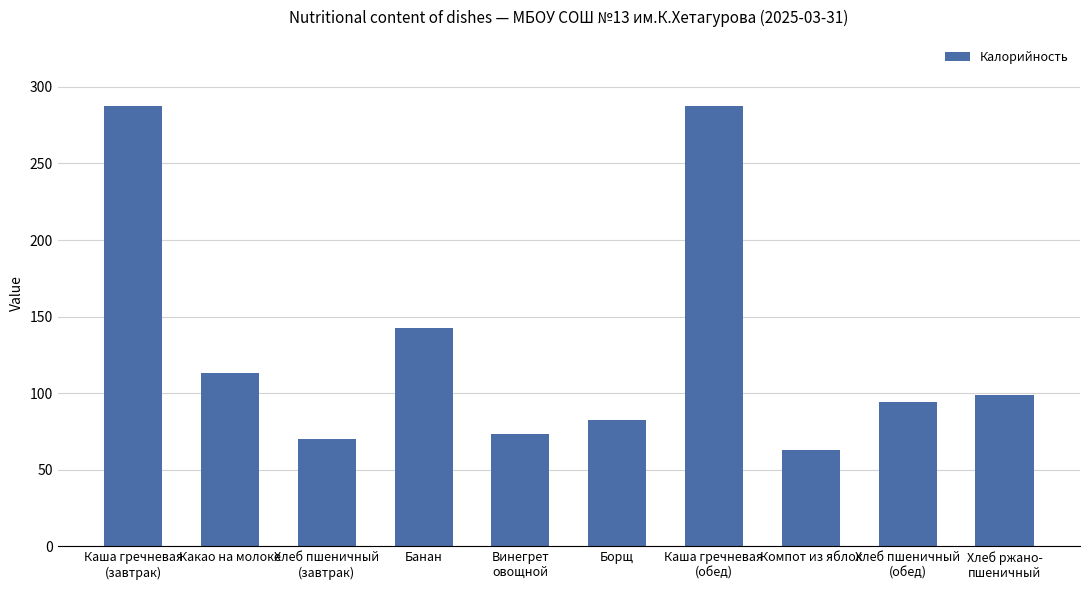

Does the chart contain stacked bars?

No